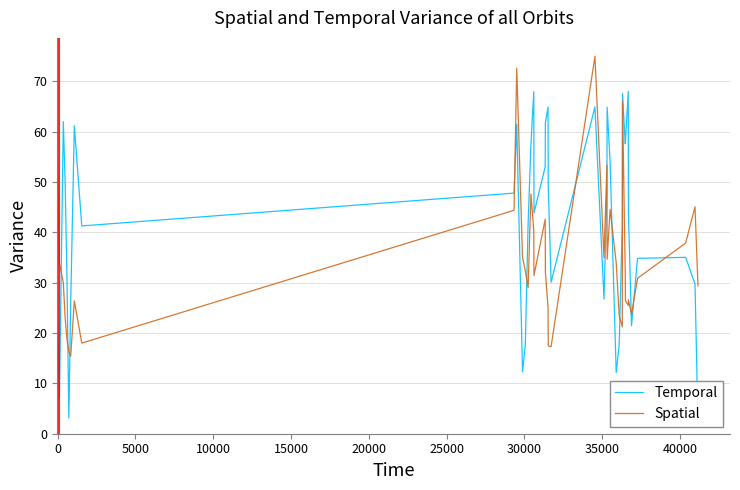

True or false: Temporal and Spatial intersect in this chart.

True